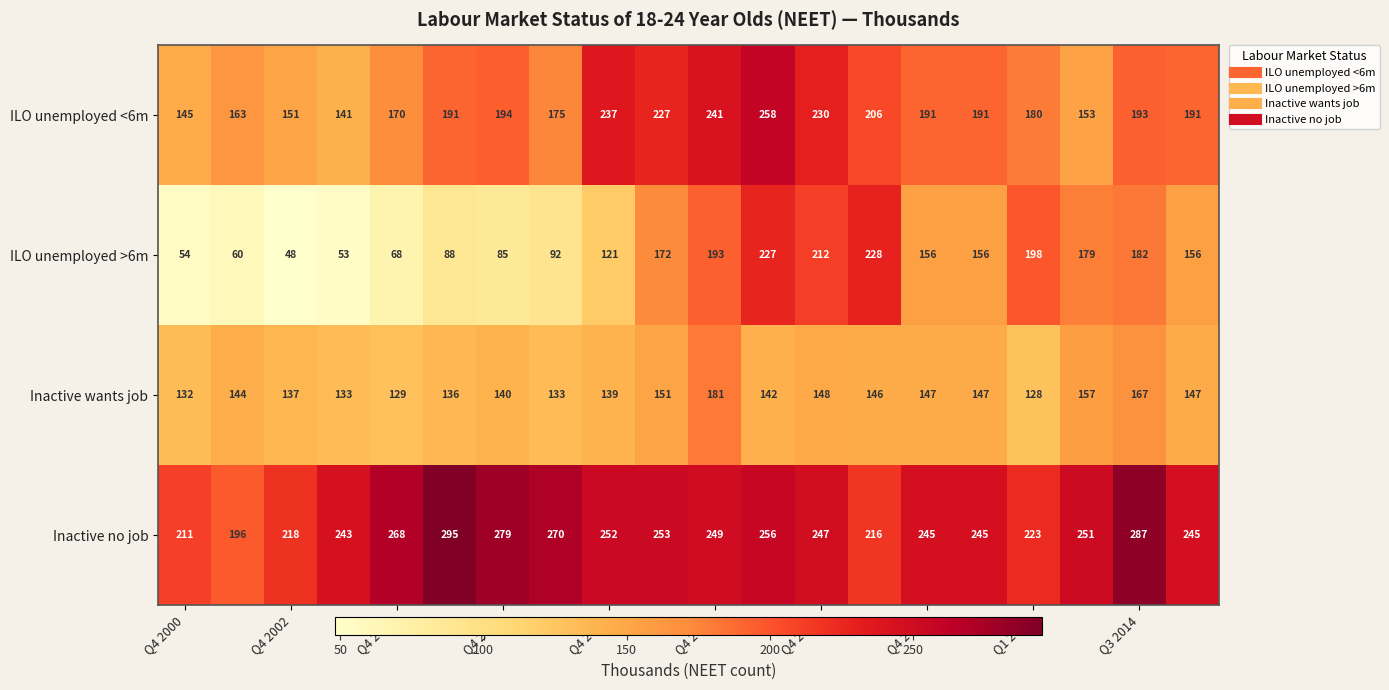

Which series has the widest spread of values?

ILO unemployed >6m